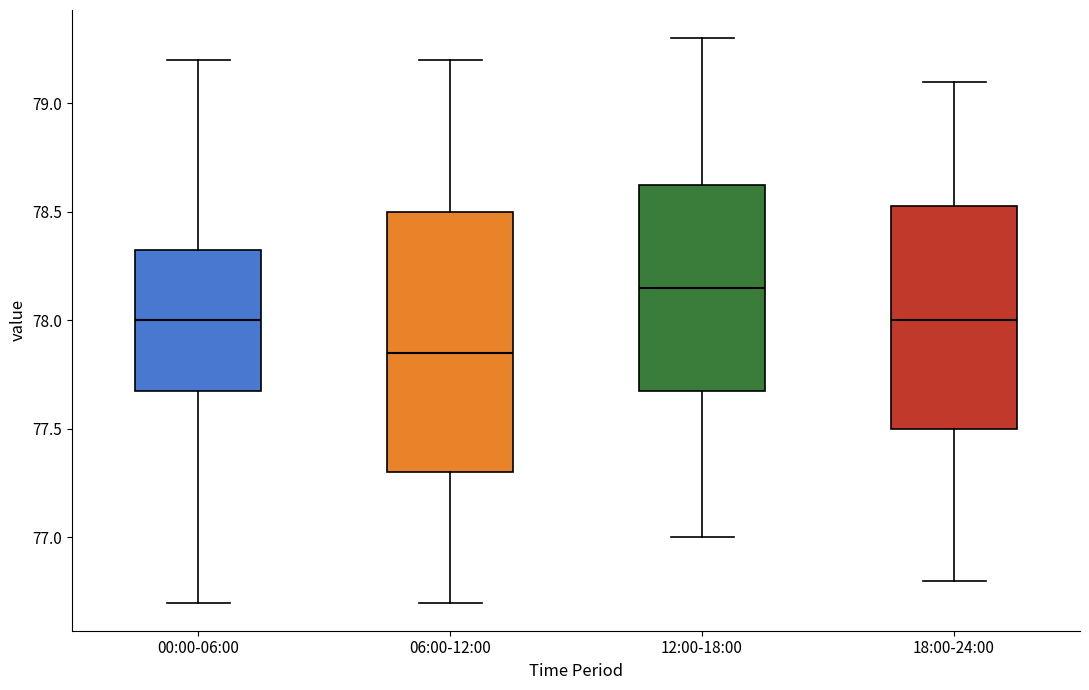

Where does the median line of the box for 00:00-06:00 sit on the y-axis? The values are not printed on the chart, so give them approximately, as read against the axis.

78.00